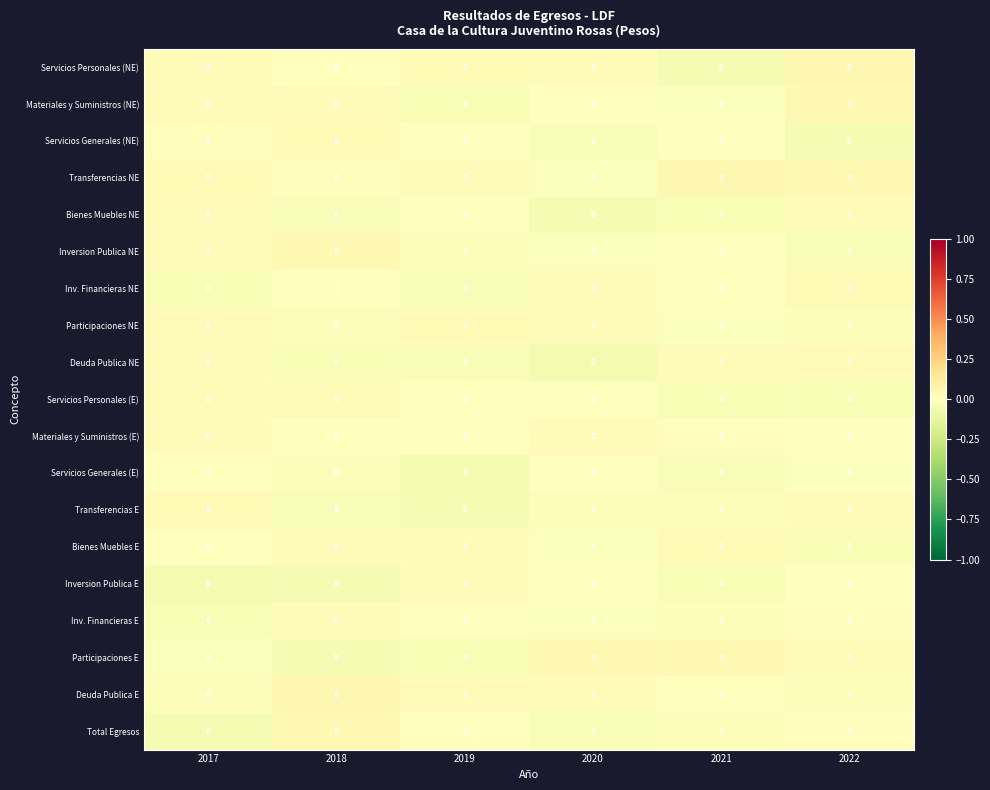

Which category has the highest value across all series?

2022